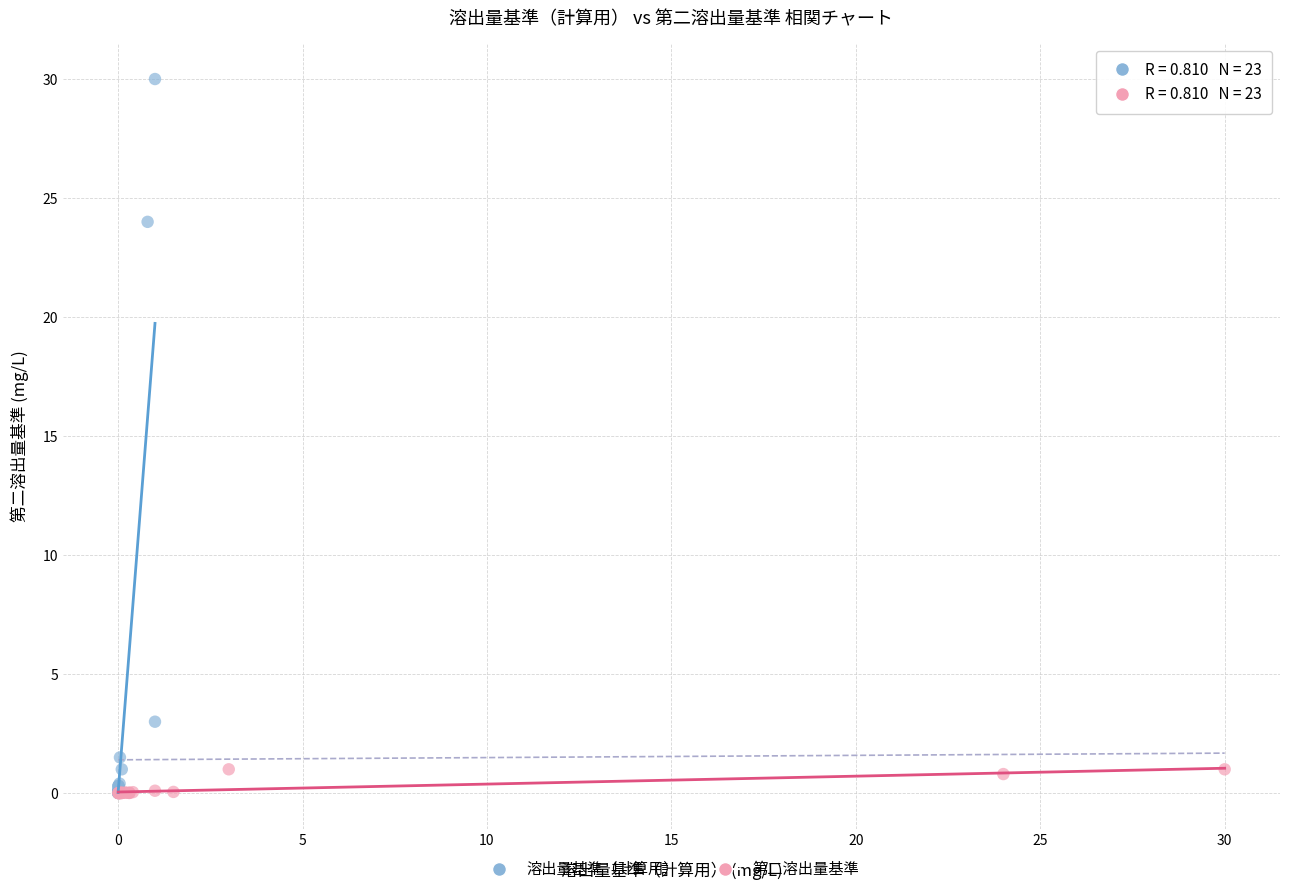

Which series reaches the maximum Y coordinate?

溶出量基準（計算用）